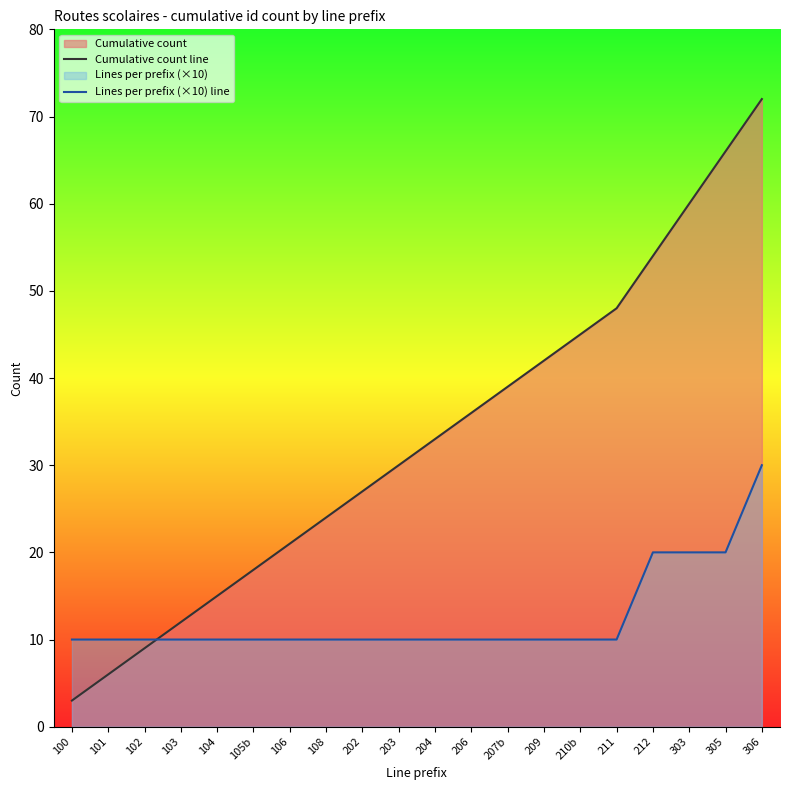

What is the total value across all series at 212?

74